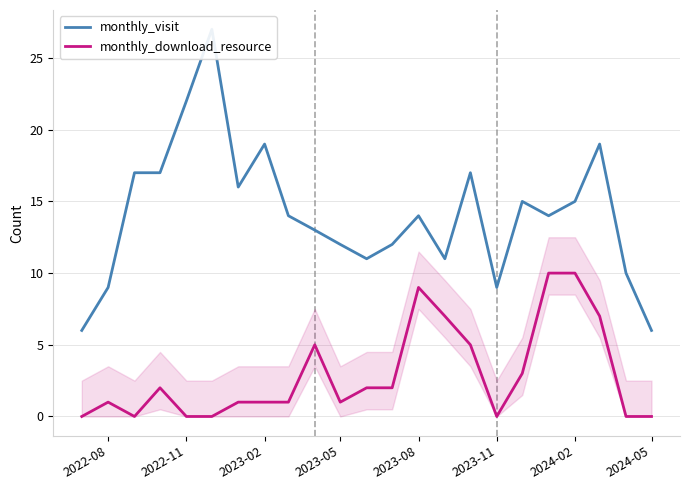

Is it true that monthly_download_resource equals -4 at 2024-05?

False